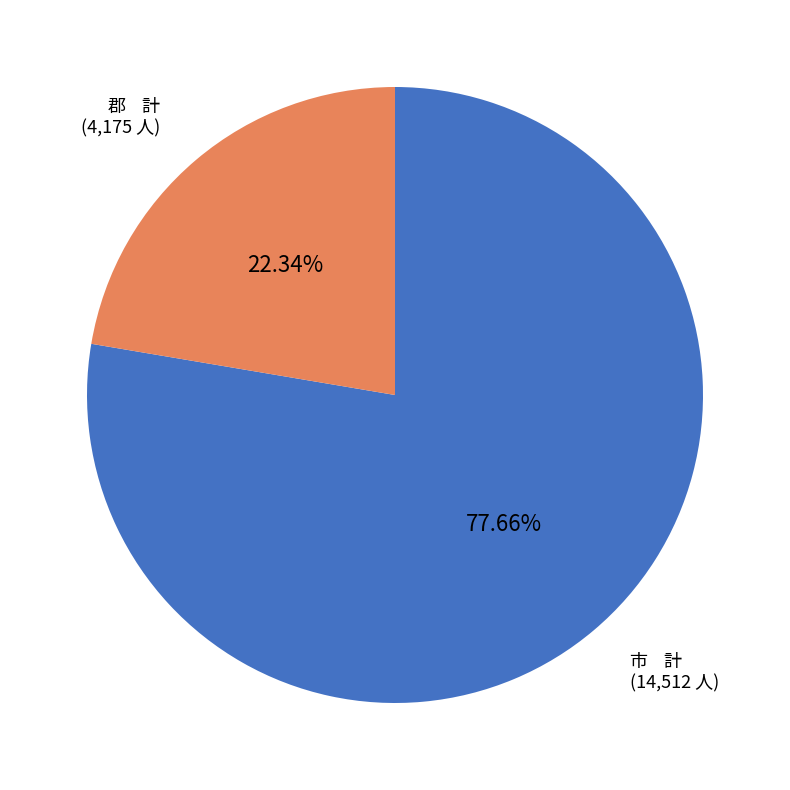

Is 市 計 the majority of the pie?

Yes